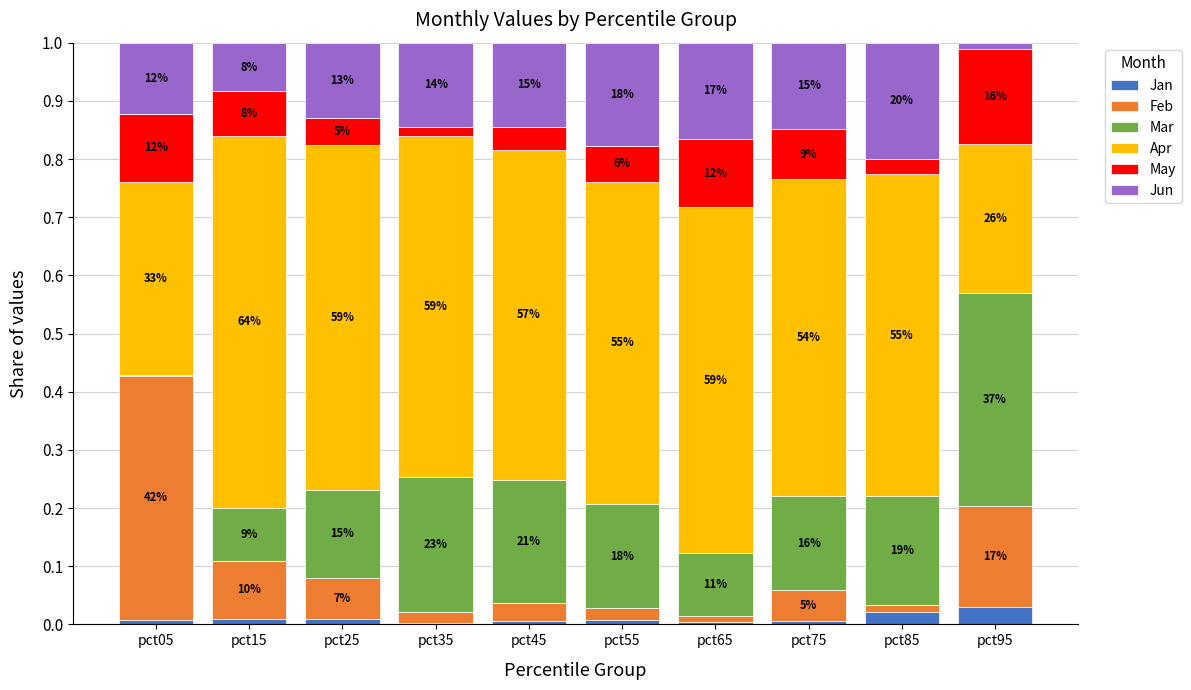

Does the chart contain stacked bars?

Yes